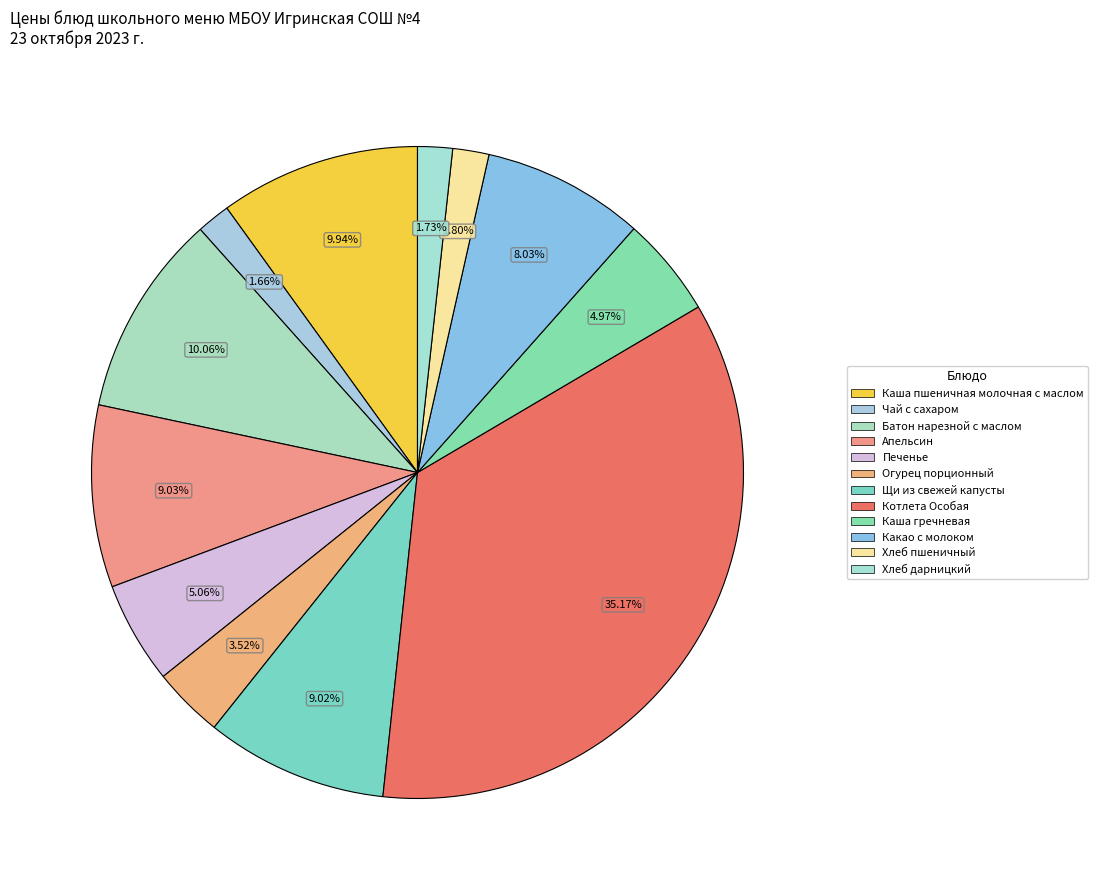

Count the number of slices in the pie.

12